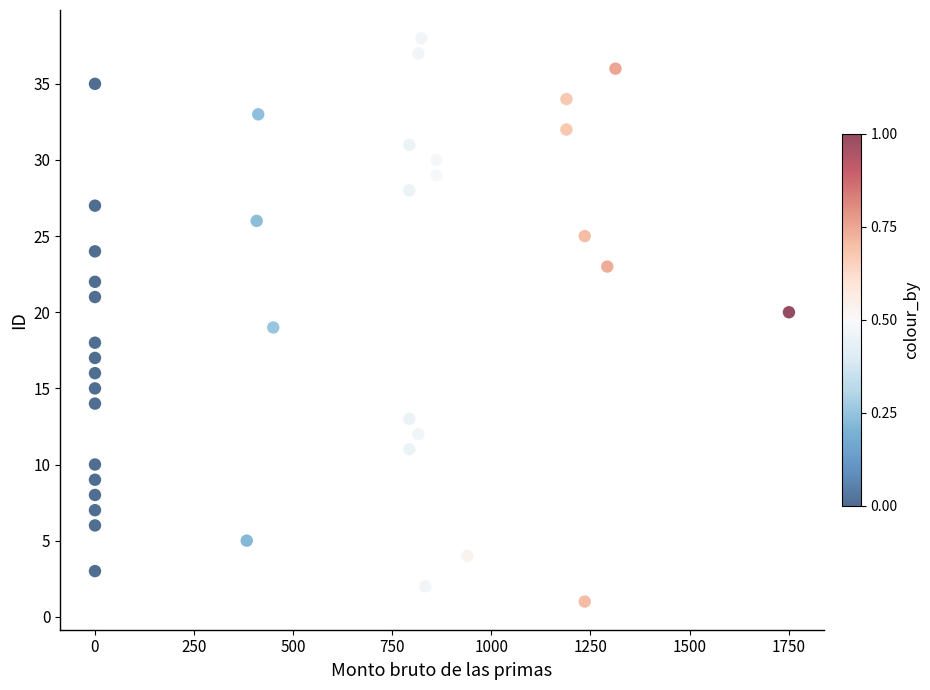

What is the range of Y values (max minus min)?

37